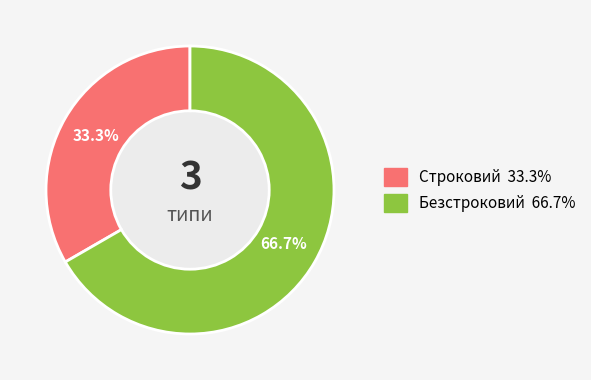

True or false: Строковий accounts for 33% of the total.

True